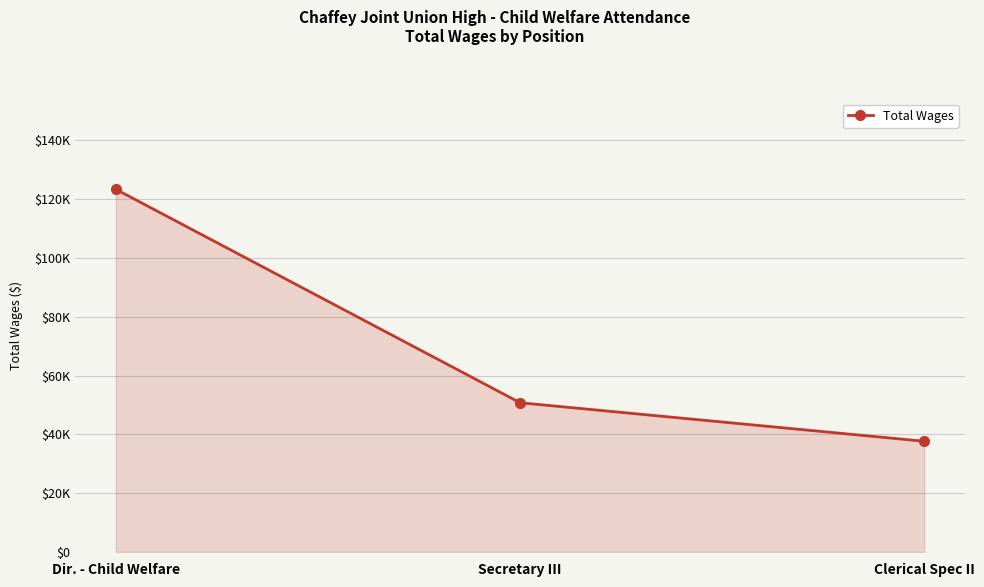

Reading right to left, list all the values displayed in this chart.

37627	50737	123355